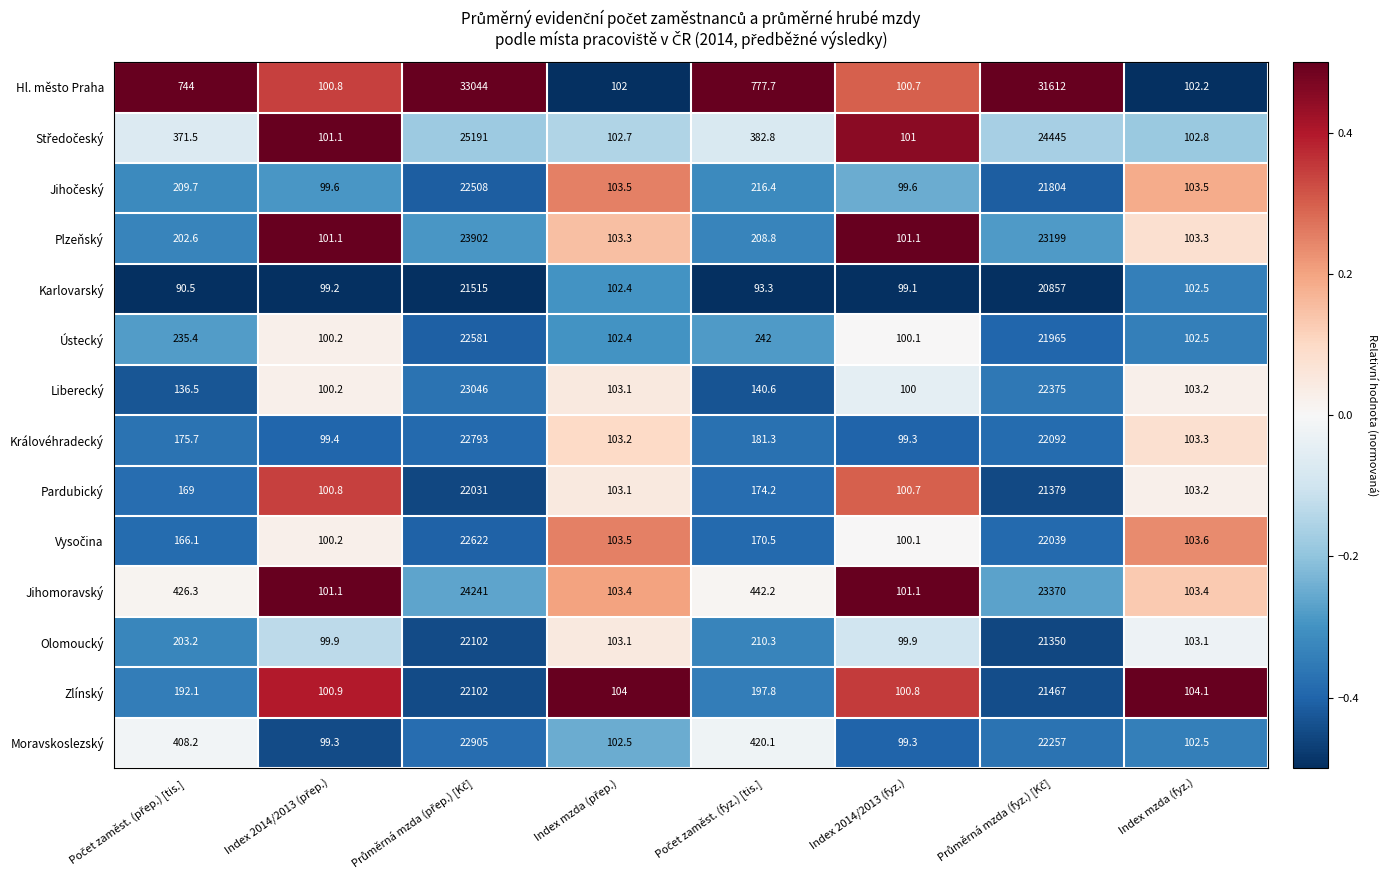

What value does the Ústecký series have at Index 2014/2013 (fyz.)?

100.1